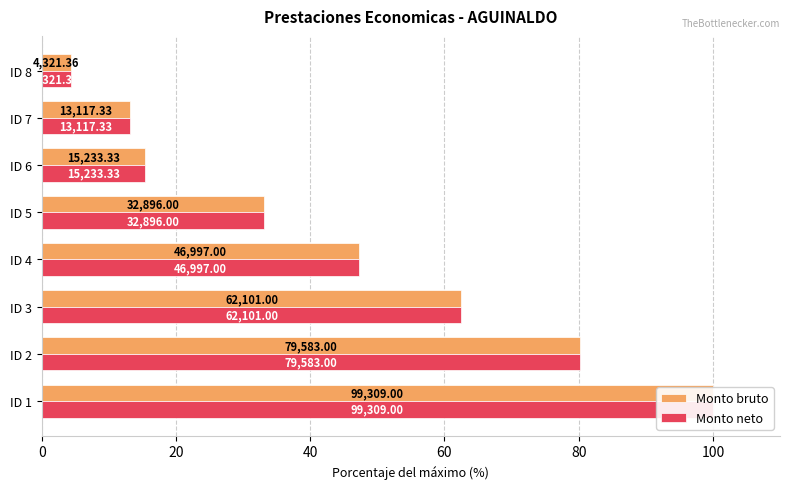

At how many categories does at least one series exceed 5?

7